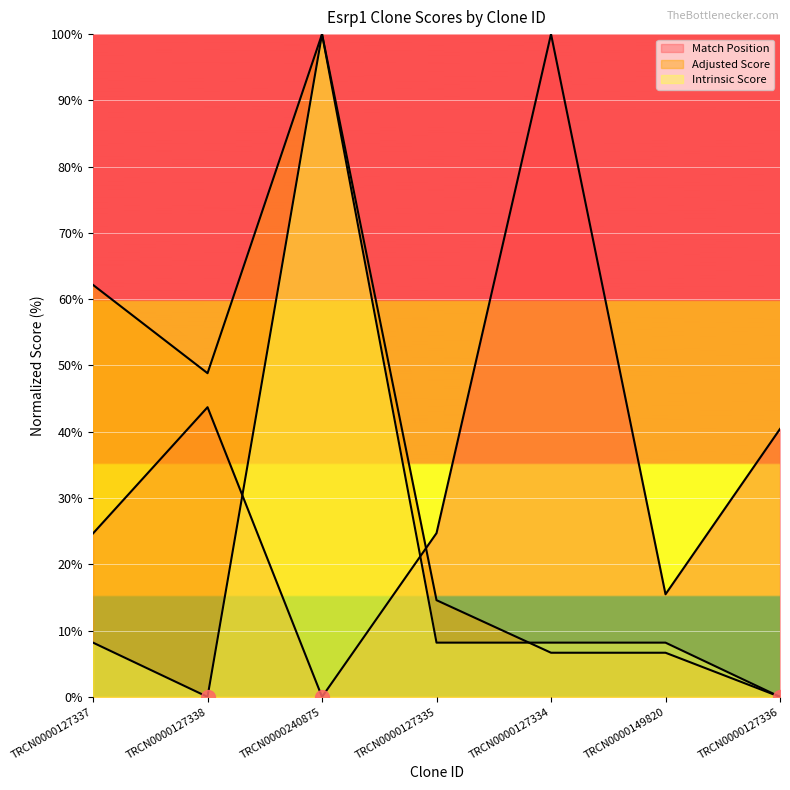

At which category does Adjusted Score reach its first local valley?

TRCN0000127338